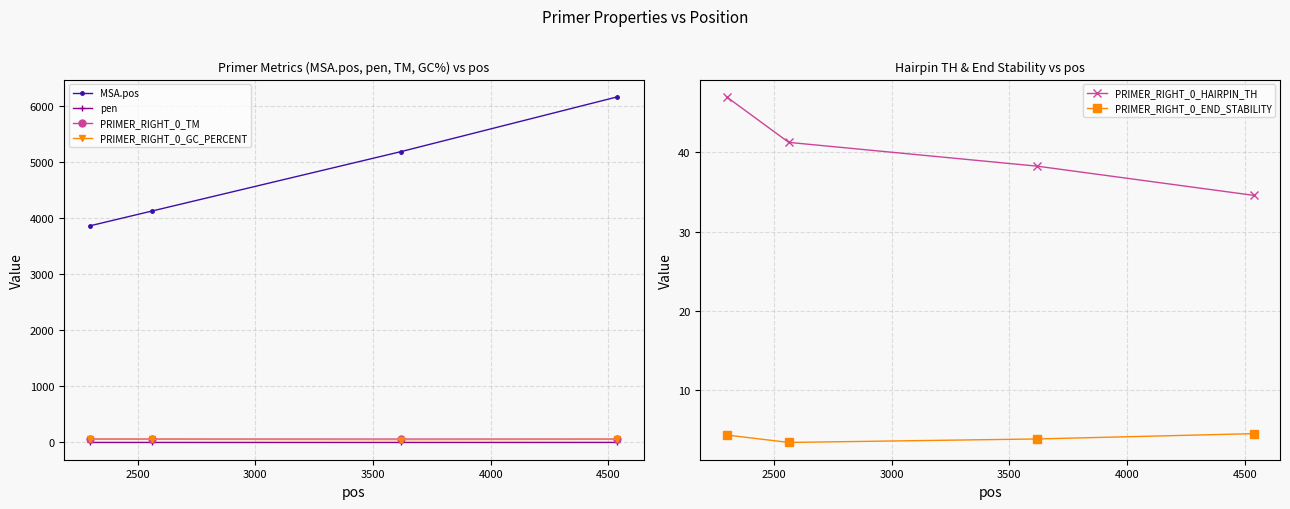

Reading left to right, list all the values displayed in this chart.

MSA.pos: 3859.0	4123.0	5179.0	6154.0
pen: 0.0	0.0	0.0	0.5
PRIMER_RIGHT_0_TM: 60.0	60.0	60.0	59.5
PRIMER_RIGHT_0_GC_PERCENT: 55.0	55.0	50.0	55.0
PRIMER_RIGHT_0_HAIRPIN_TH: 47.0	41.2	38.2	34.6
PRIMER_RIGHT_0_END_STABILITY: 4.3	3.4	3.9	4.5